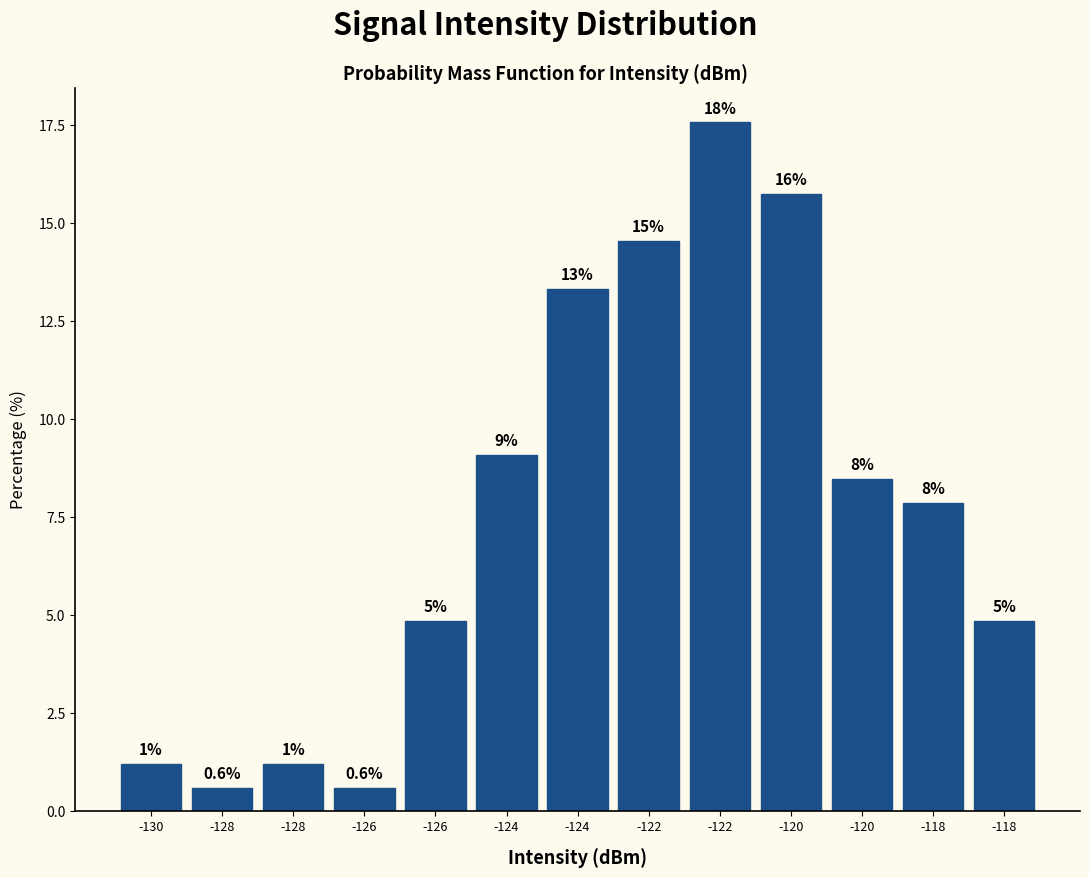

How many bars are there in total?

13